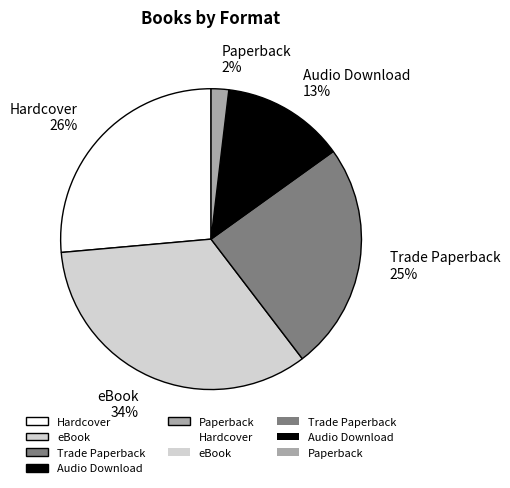

Which category has the smallest portion of the pie?

Paperback